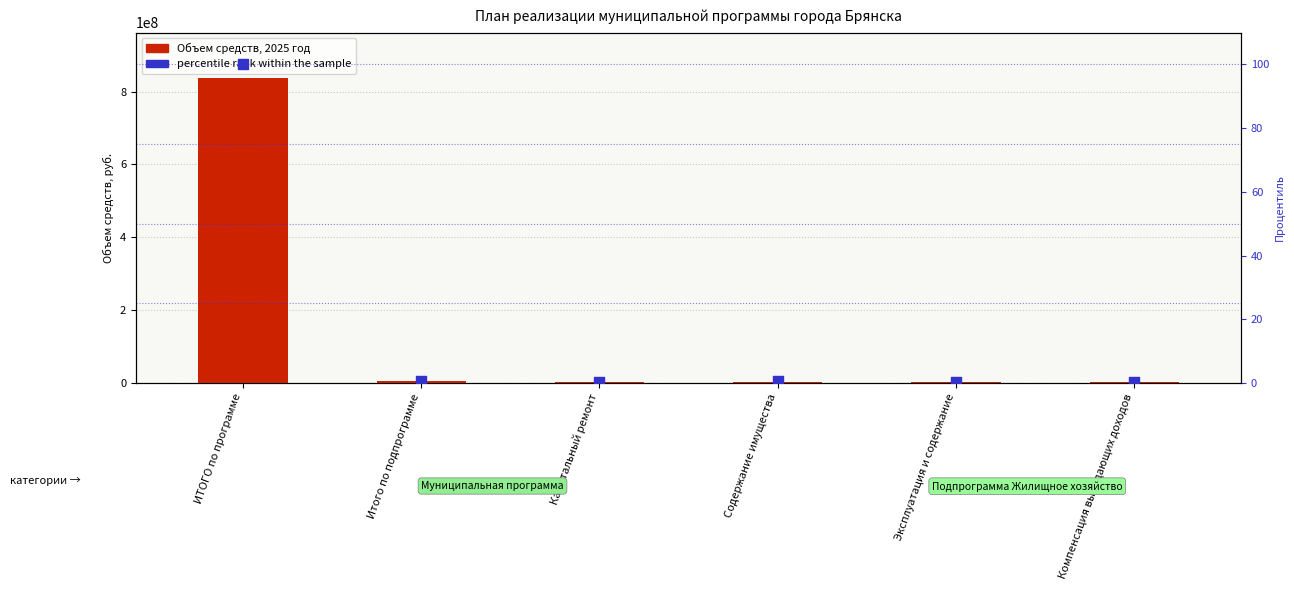

Which series reaches the minimum Y coordinate?

percentile rank within the sample